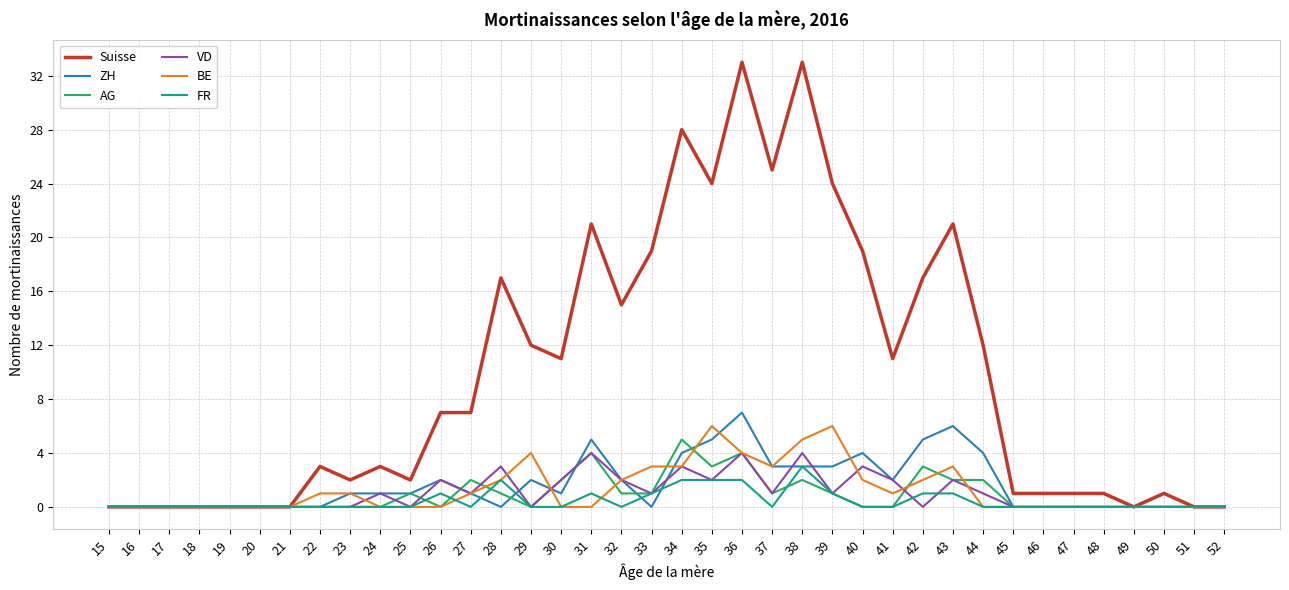

What is the total value across all series at 36?

54